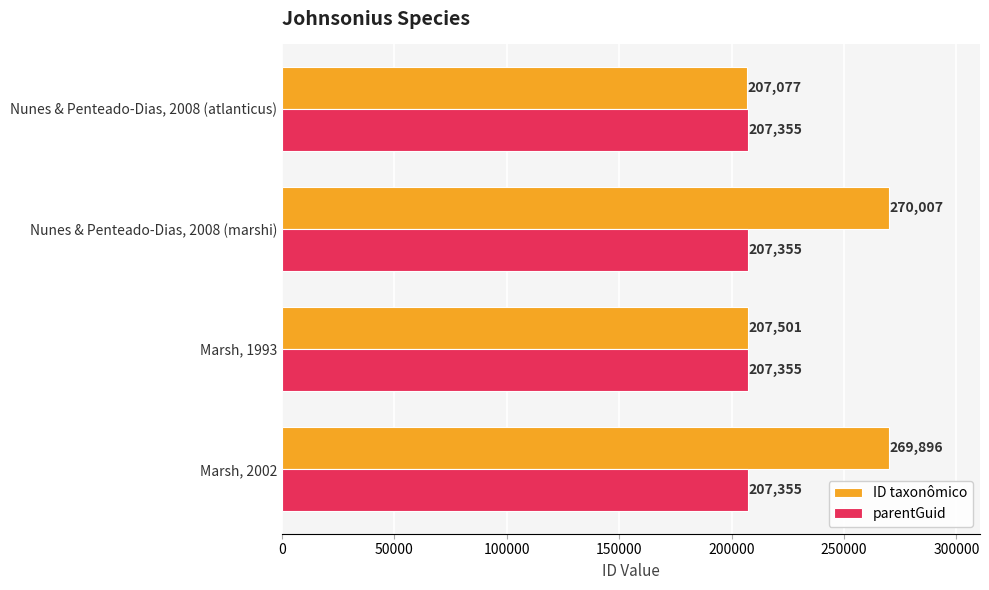

True or false: parentGuid has a value of 207355 at Nunes & Penteado-Dias, 2008 (atlanticus).

True